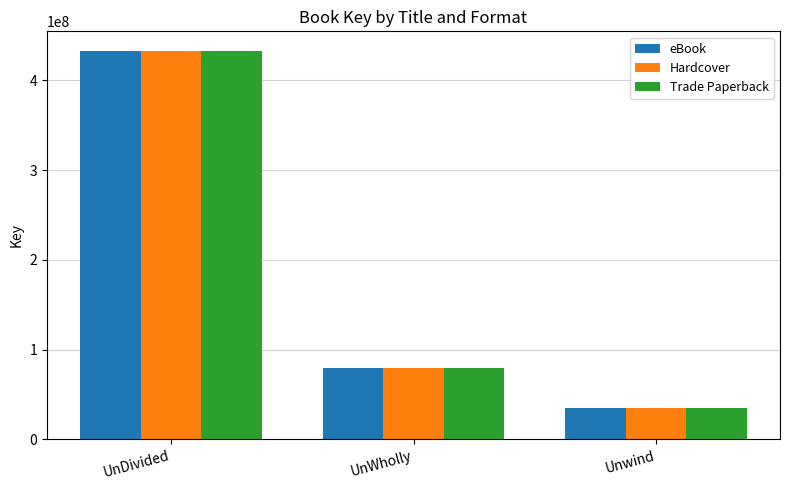

Count the number of categories in the chart.

3